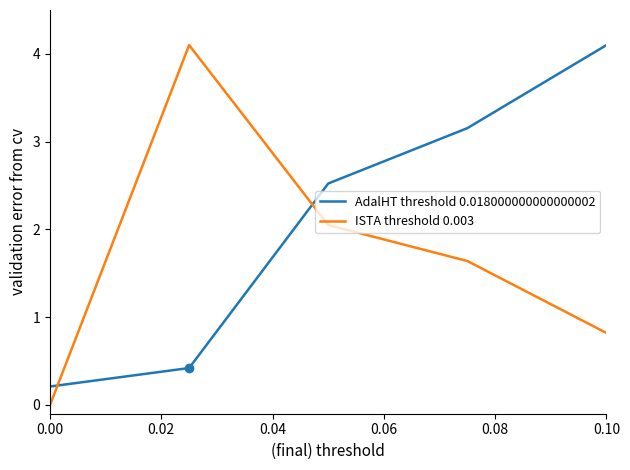

Is this an area chart (filled region under the line)?

No